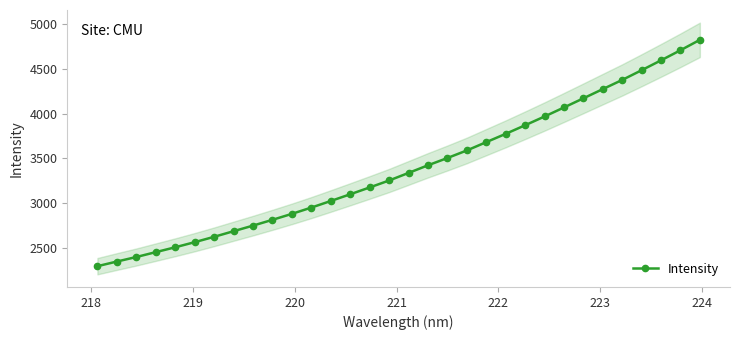

What is the value of the Intensity point at the 30th from the left?

4598.7